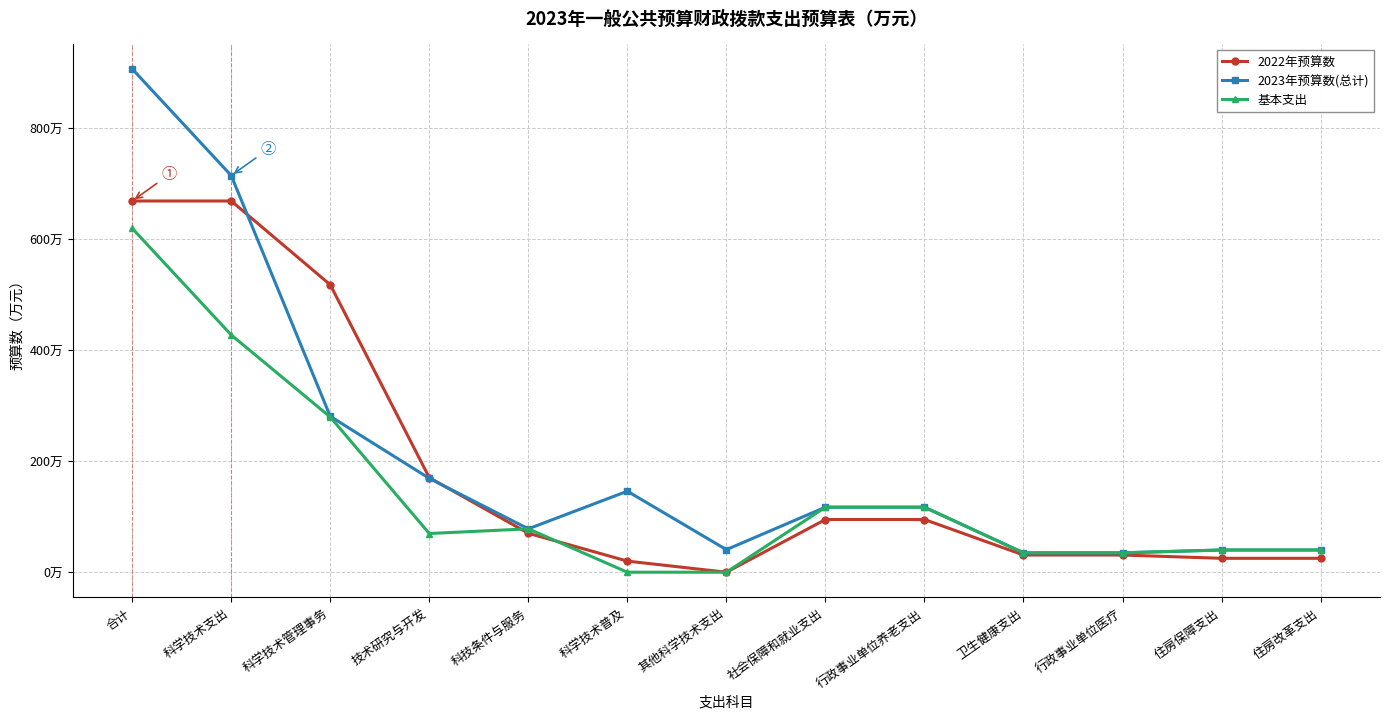

At which category does 基本支出 reach its first local peak?

科技条件与服务